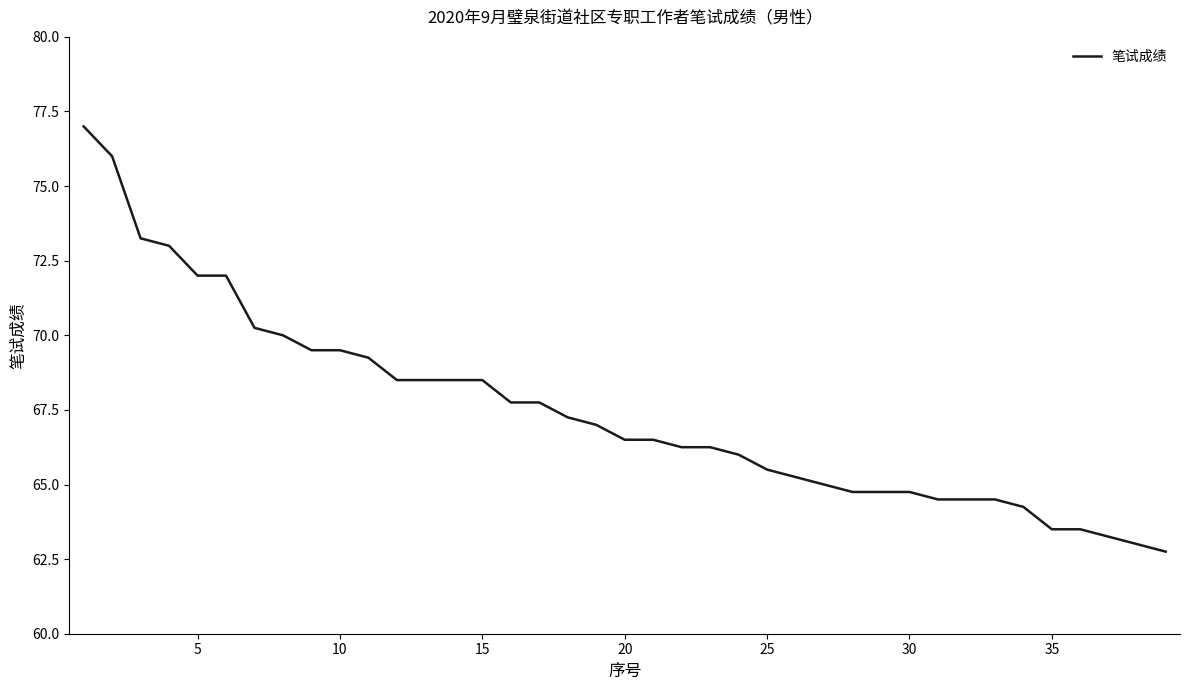

What is the minimum value shown in the chart?

62.8